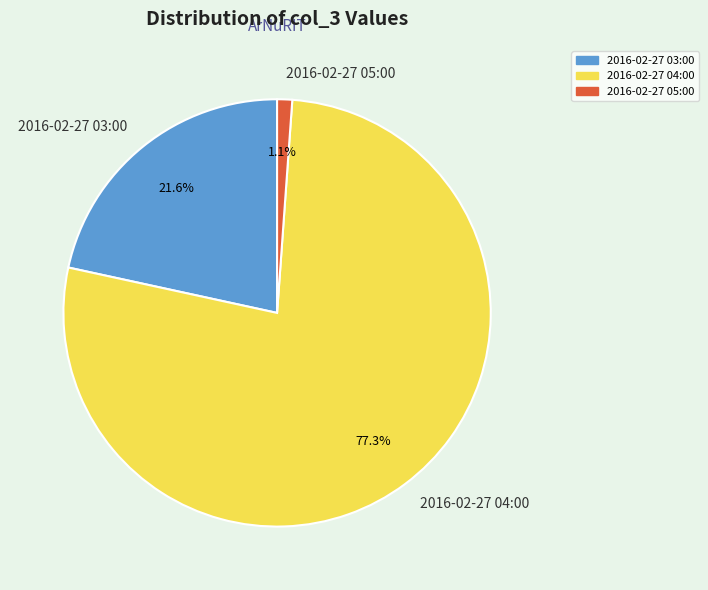

Is the sum of 2016-02-27 04:00 and 2016-02-27 05:00 greater than half?

Yes